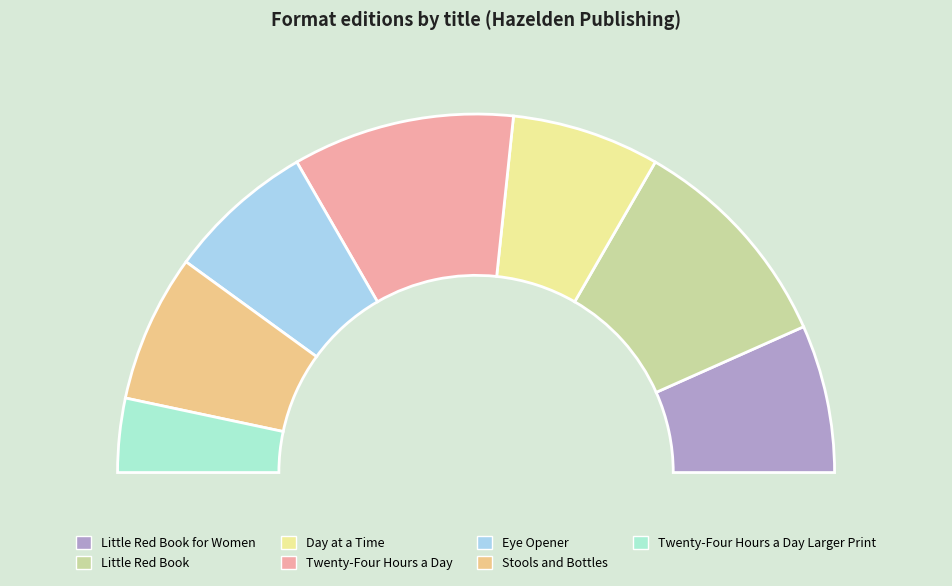

Approximately how many times larger is the value at Stools and Bottles compared to Little Red Book?

0.7